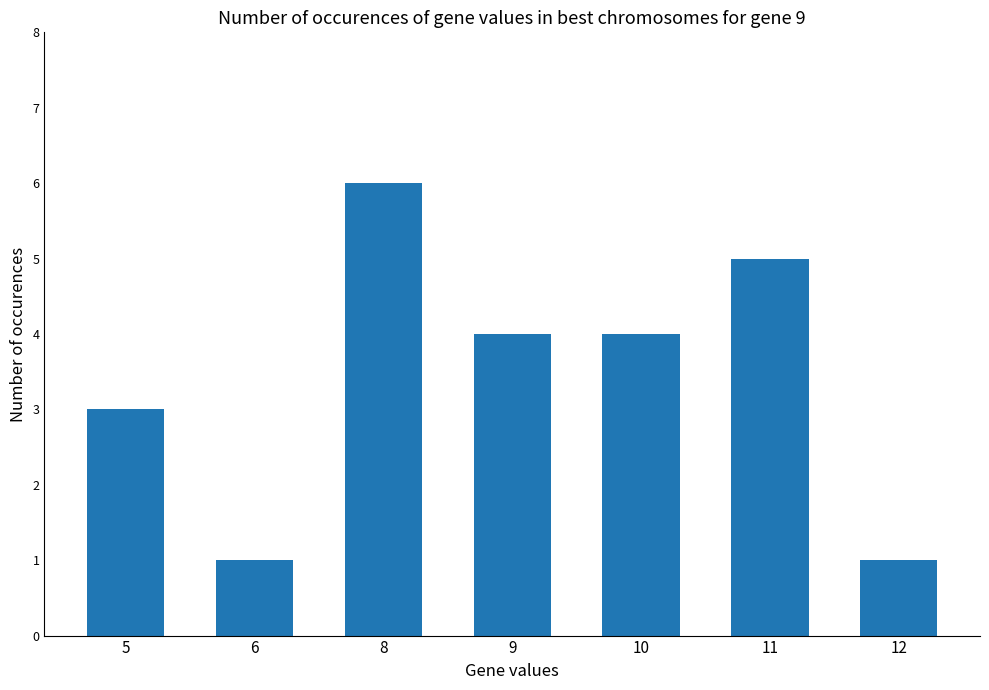

True or false: the data shows 5 at 11.

True